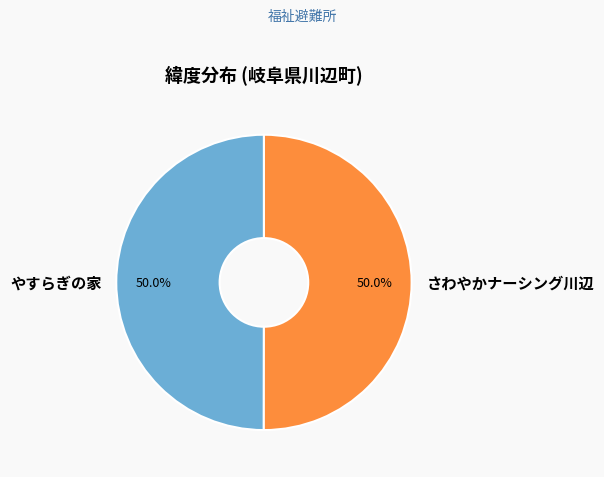

To the nearest percent, what percentage of the pie is さわやかナーシング川辺?

50%